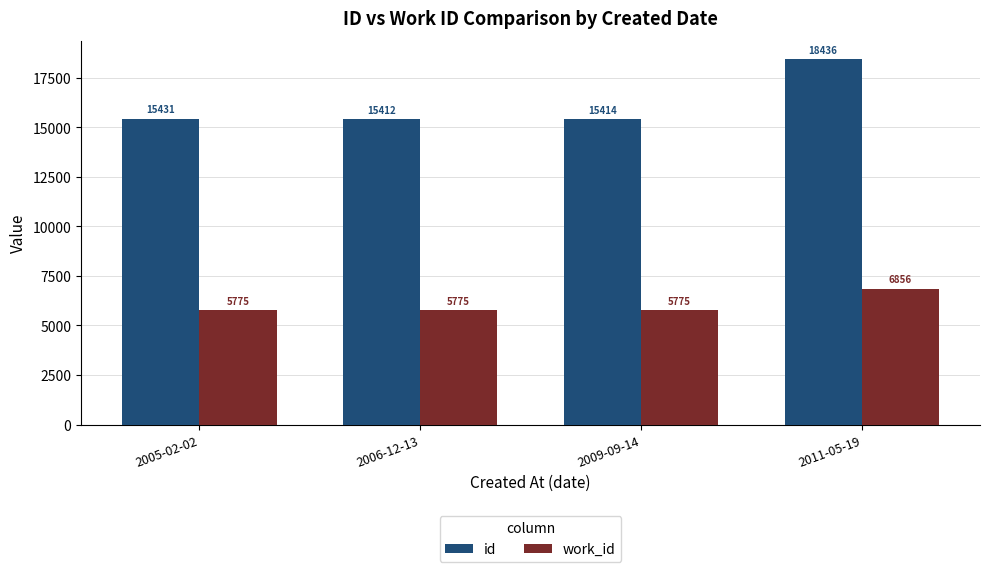

At which category is the sum across all series the highest?

2011-05-19